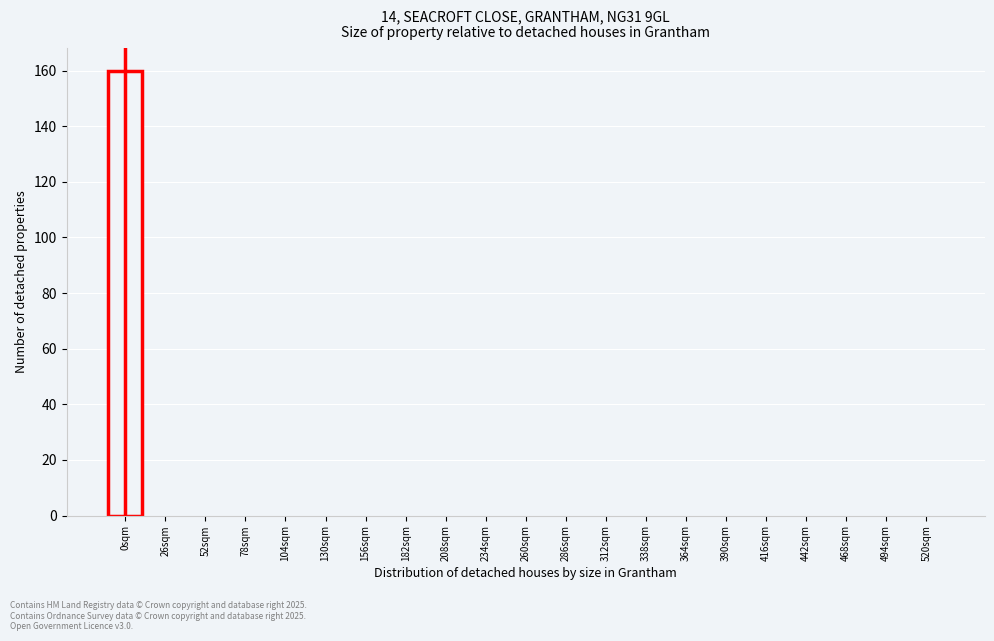

Reading left to right, list all the values displayed in this chart.

0sqm=160	26sqm=0	52sqm=0	78sqm=0	104sqm=0	130sqm=0	156sqm=0	182sqm=0	208sqm=0	234sqm=0	260sqm=0	286sqm=0	312sqm=0	338sqm=0	364sqm=0	390sqm=0	416sqm=0	442sqm=0	468sqm=0	494sqm=0	520sqm=0